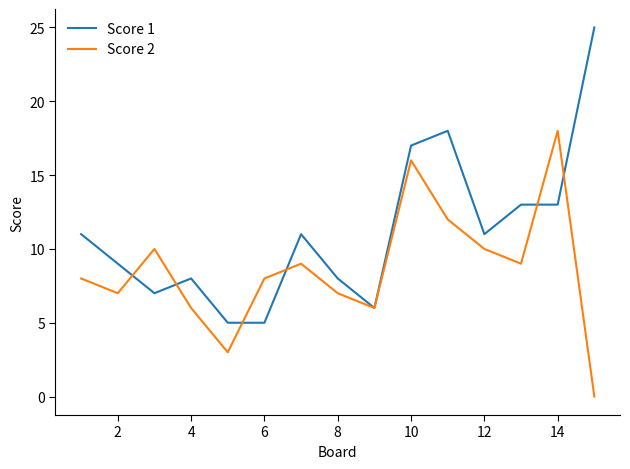

Which series has the largest total across all categories?

Score 1